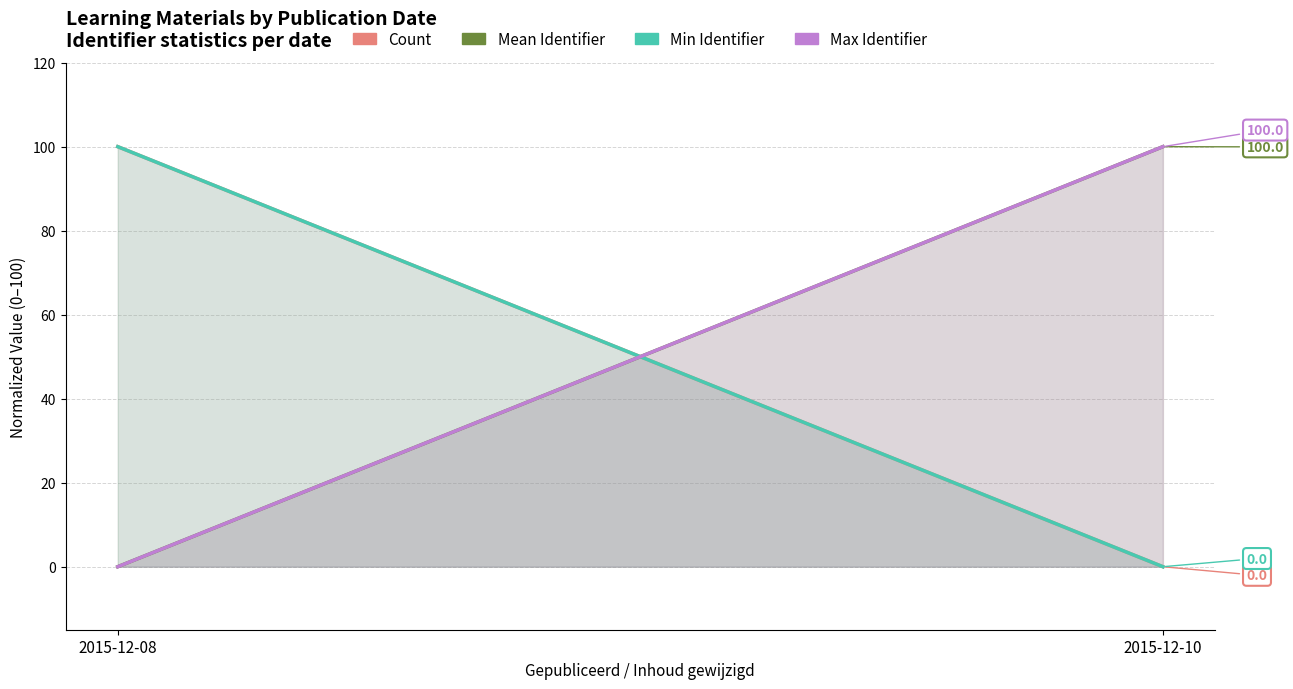

What is the difference between the maximum and minimum values in the Min Identifier series?

100